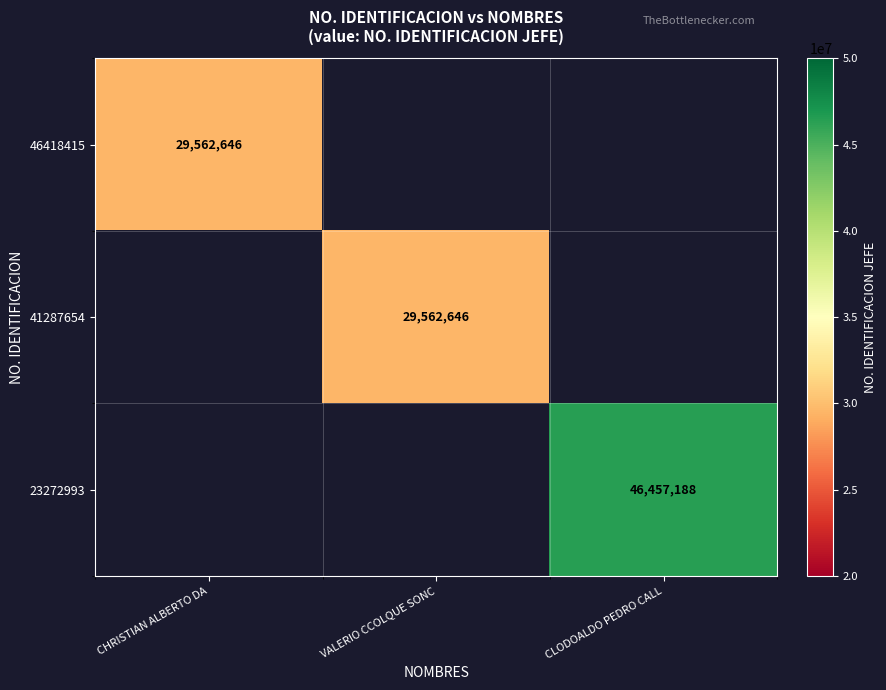

What is the smallest value displayed?

29562646.0